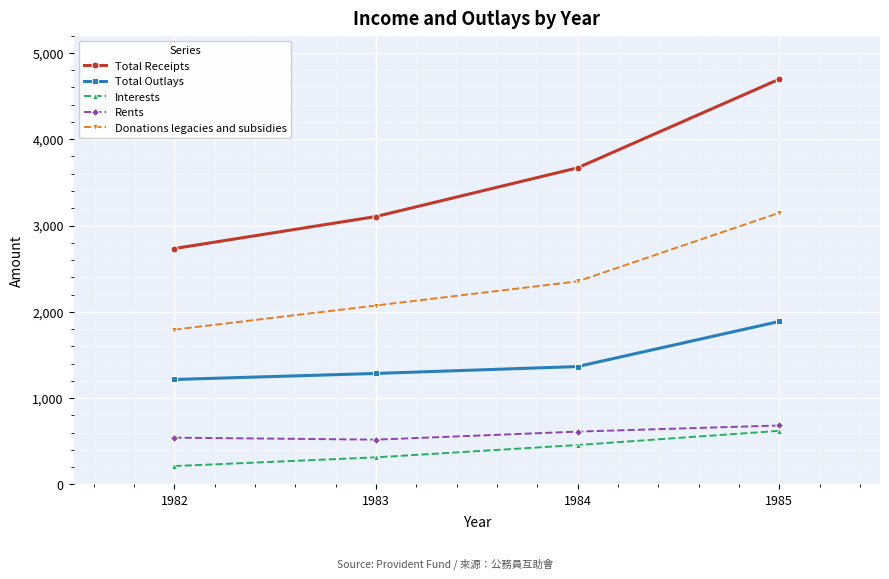

Is this an area chart (filled region under the line)?

No